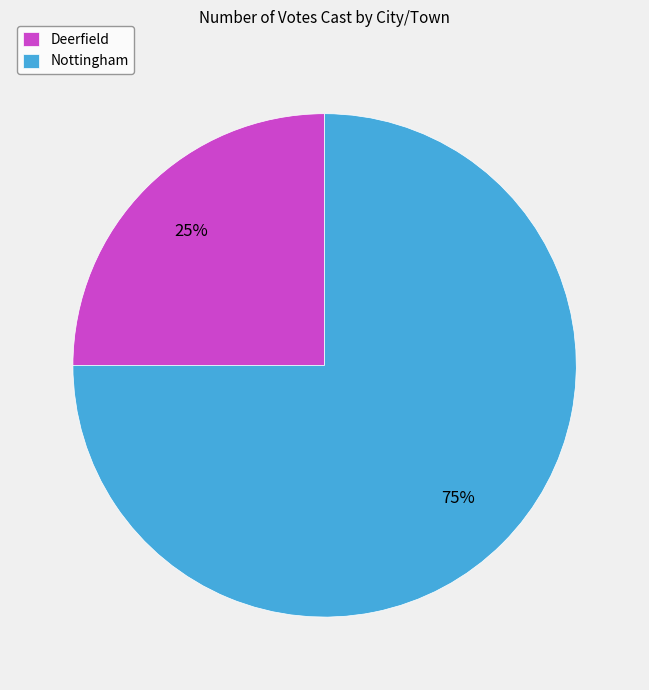

To the nearest percent, what portion does Nottingham represent?

75%